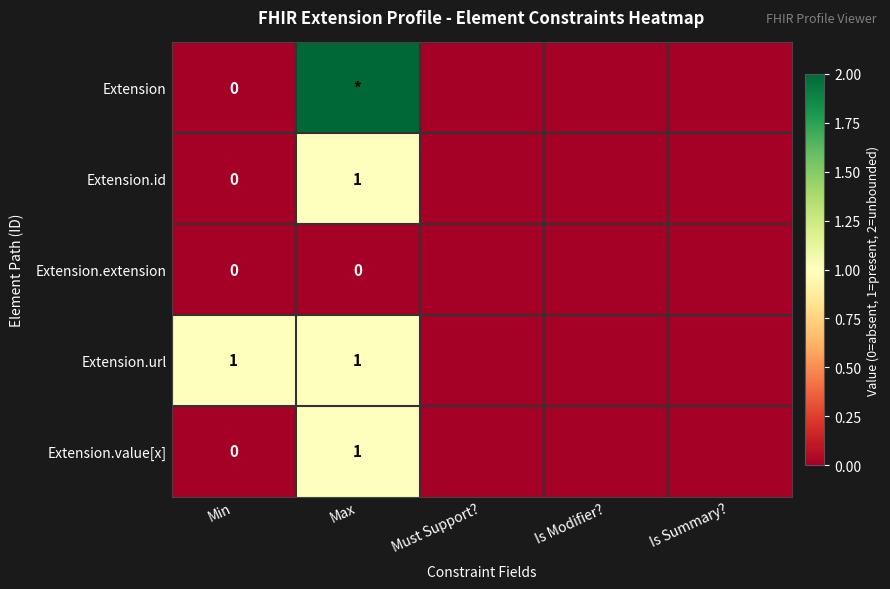

True or false: Extension.value[x] has a value of 0 at Max.

False